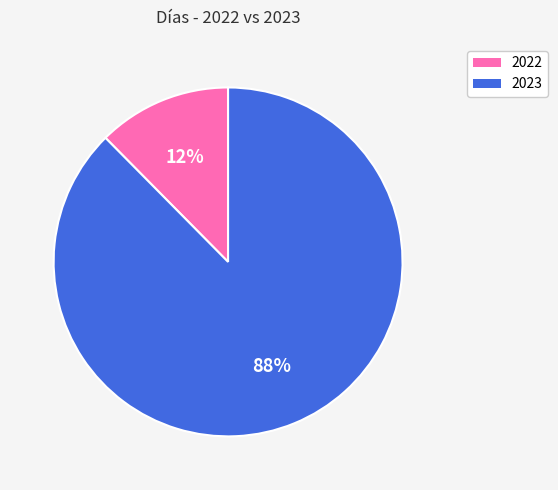

Which slice is the smallest?

2022